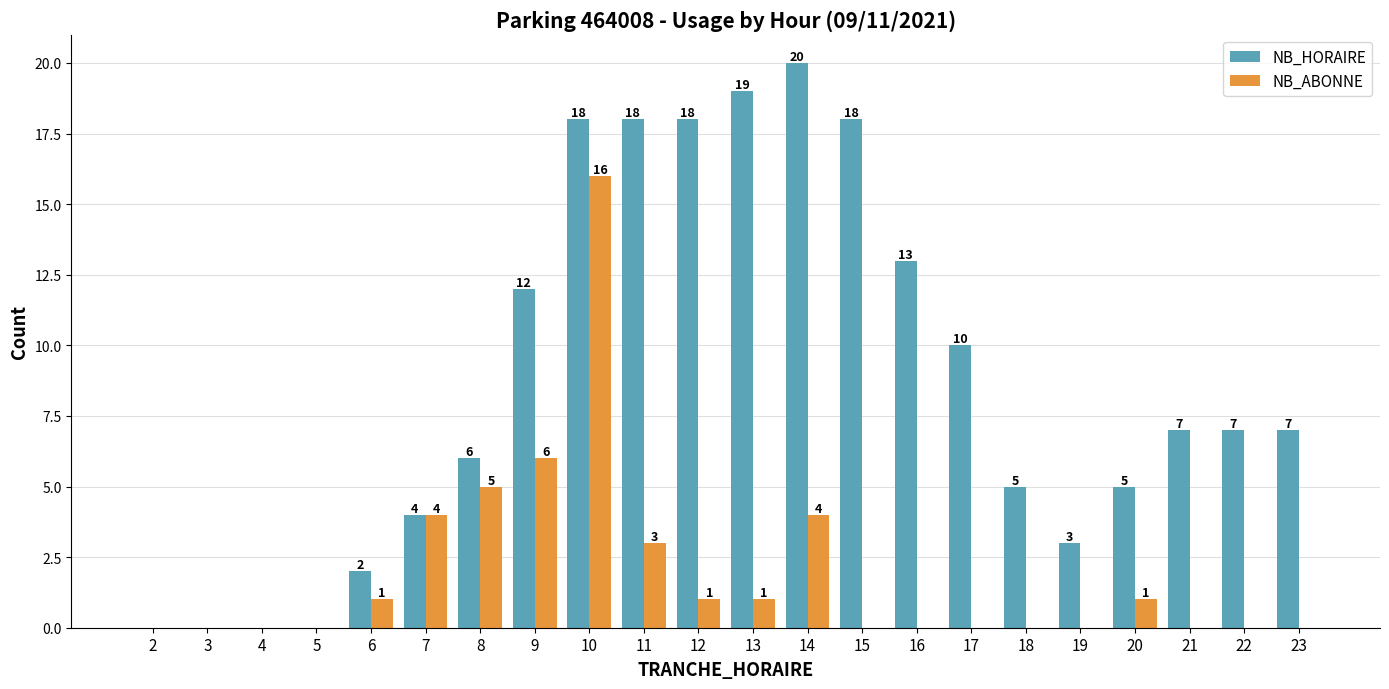

Count the number of categories in the chart.

22